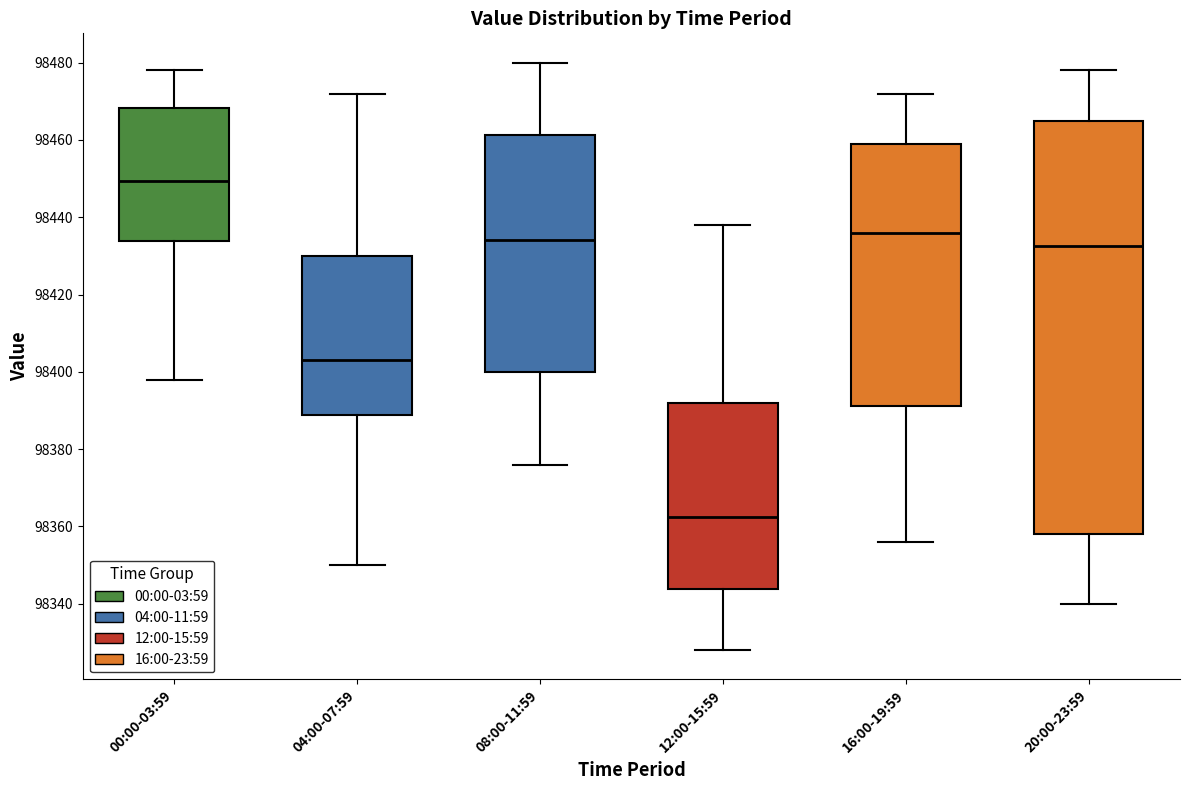

Where does the lower whisker of the box for 00:00-03:59 end on the y-axis? The values are not printed on the chart, so give them approximately, as read against the axis.

98398